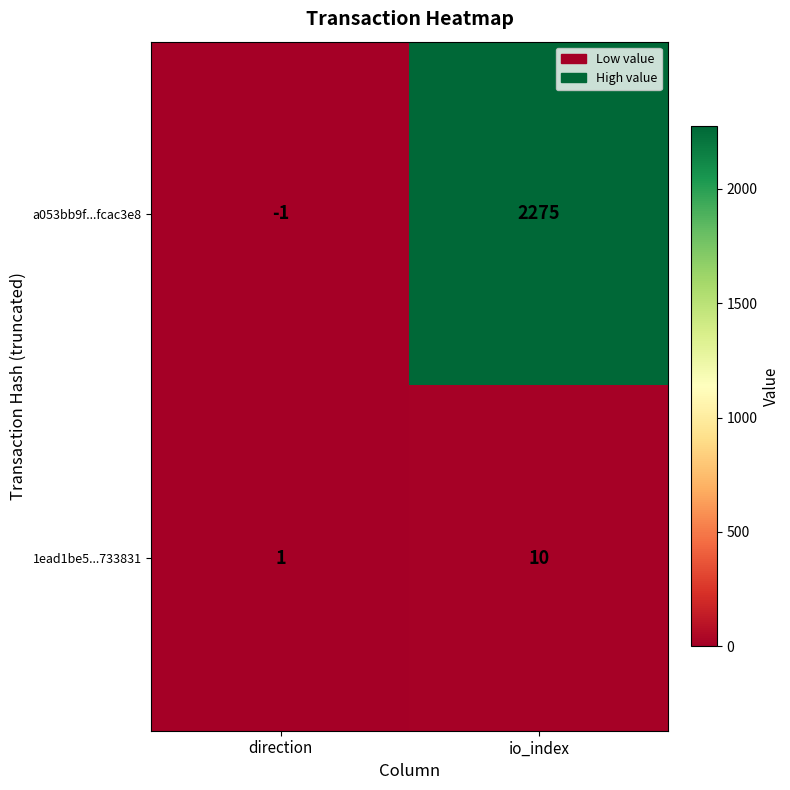

True or false: 1ead1be5...733831 has a value of 2 at direction.

False